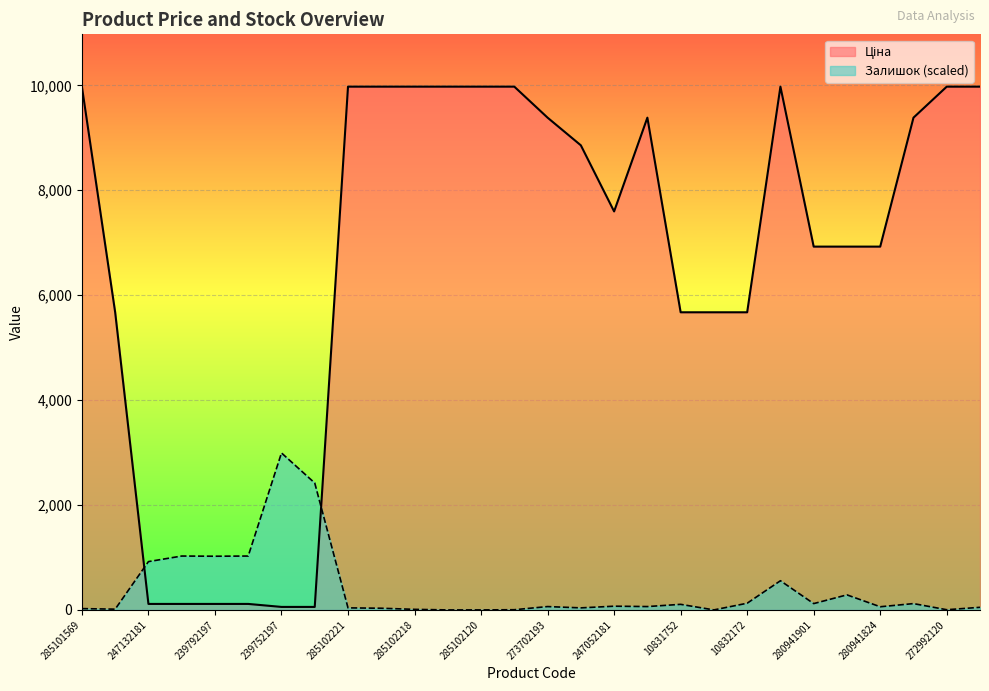

Rank the series at 239752197 from highest to lowest value.

Залишок, Ціна